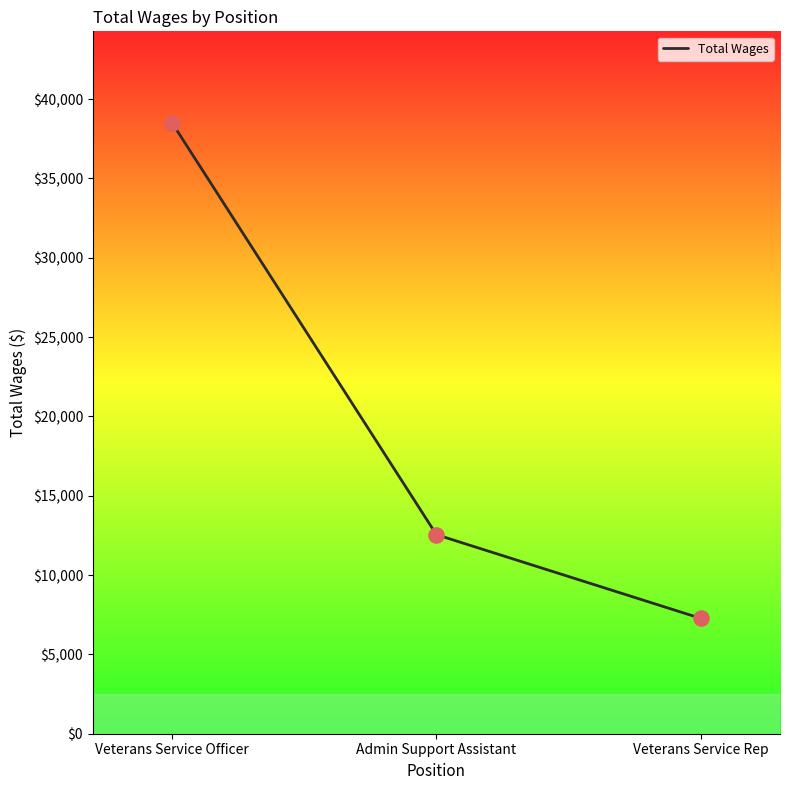

Approximately how many times larger is the value at Admin Support Assistant compared to Veterans Service Rep?

1.7